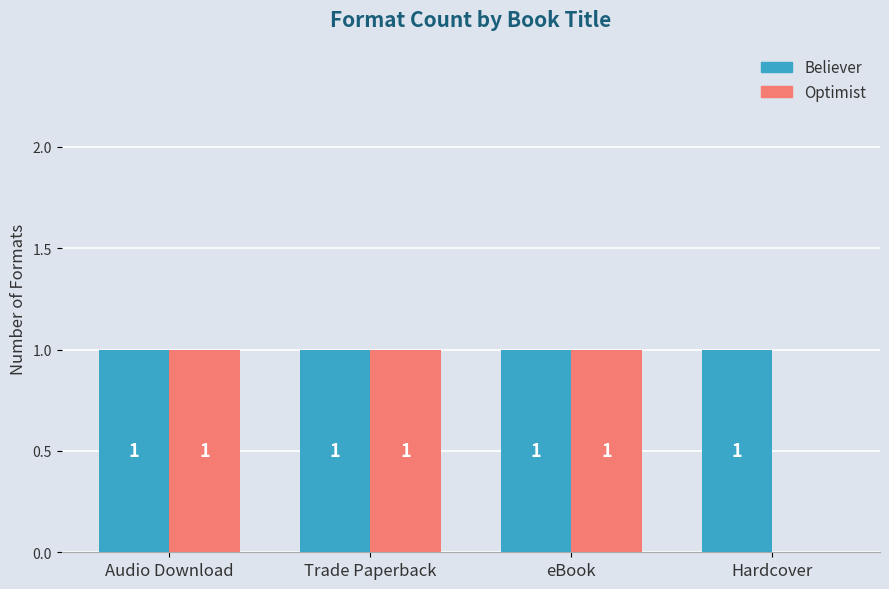

What is the sum of the Optimist values at eBook and Trade Paperback?

2